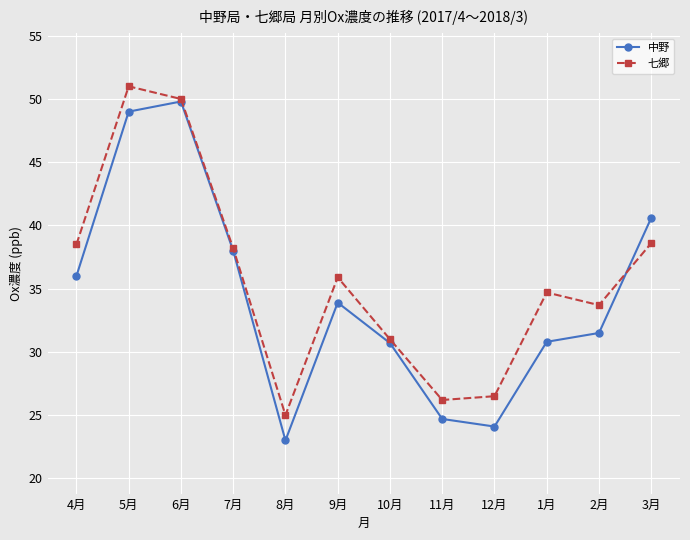

What are all the series names shown in the legend?

中野, 七郷